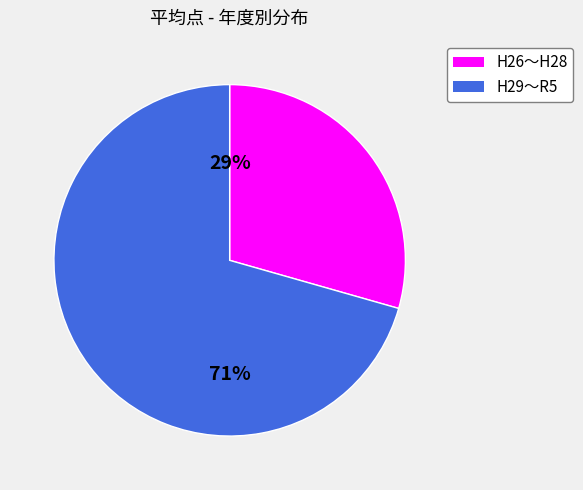

Does any single category account for the majority?

Yes